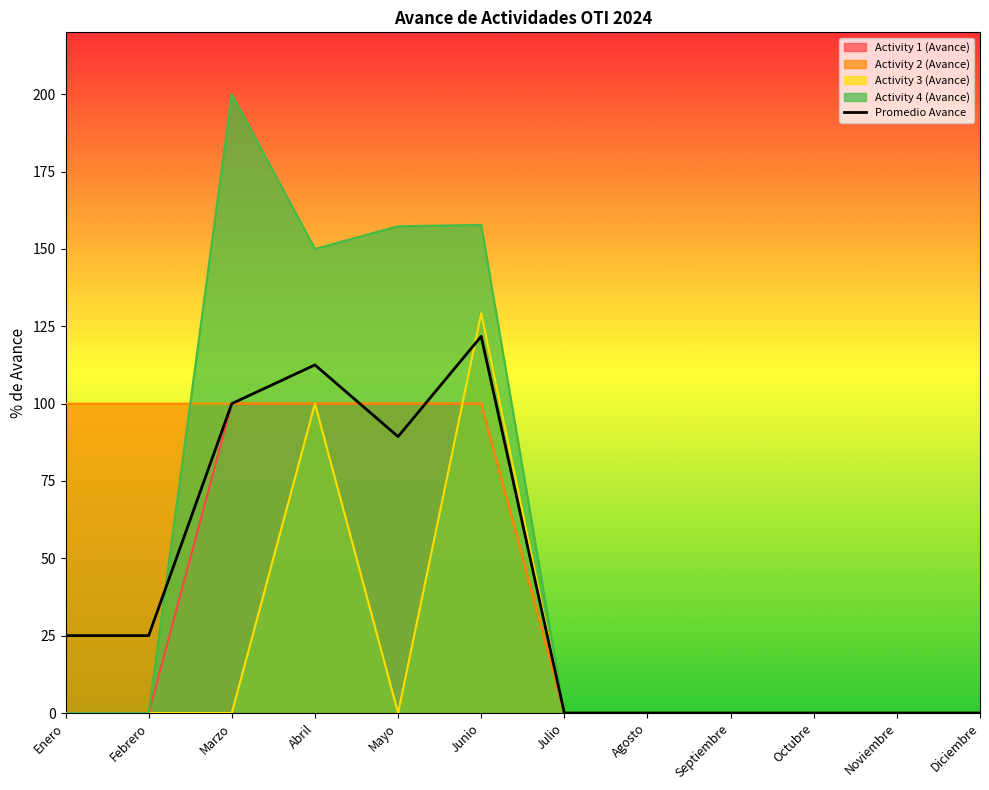

Reading right to left, extract all data points from this chart.

0.0	0.0	0.0	0.0	0.0	0.0	121.7	89.3	112.5	100.0	25.0	25.0